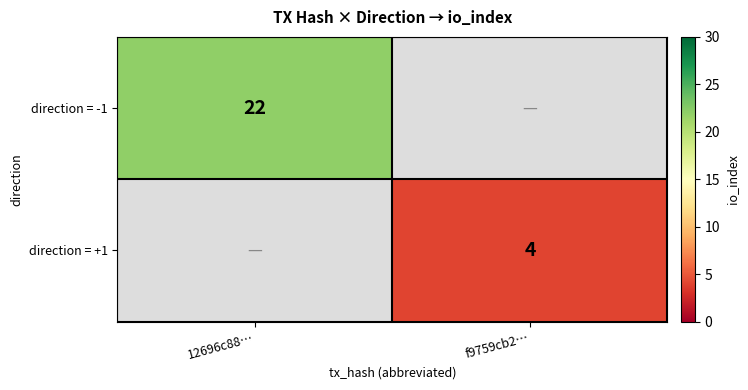

The direction = -1 series shows 7 at 12696c88…. True or false?

False